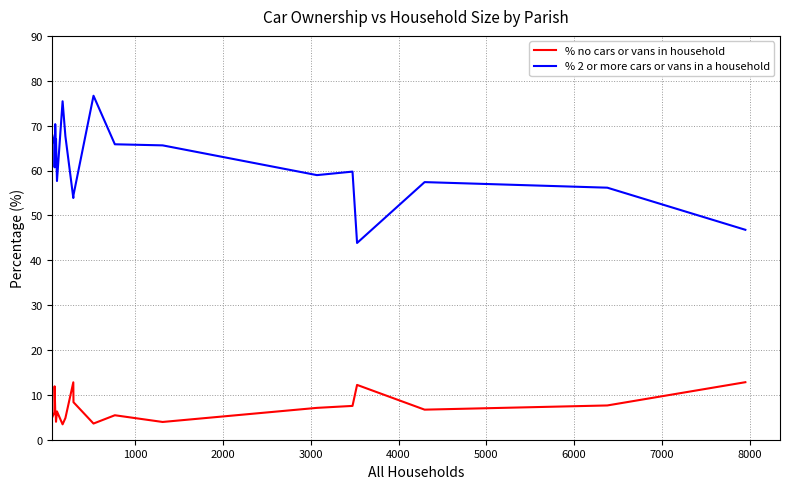

Does the chart display data point markers on the line(s)?

No